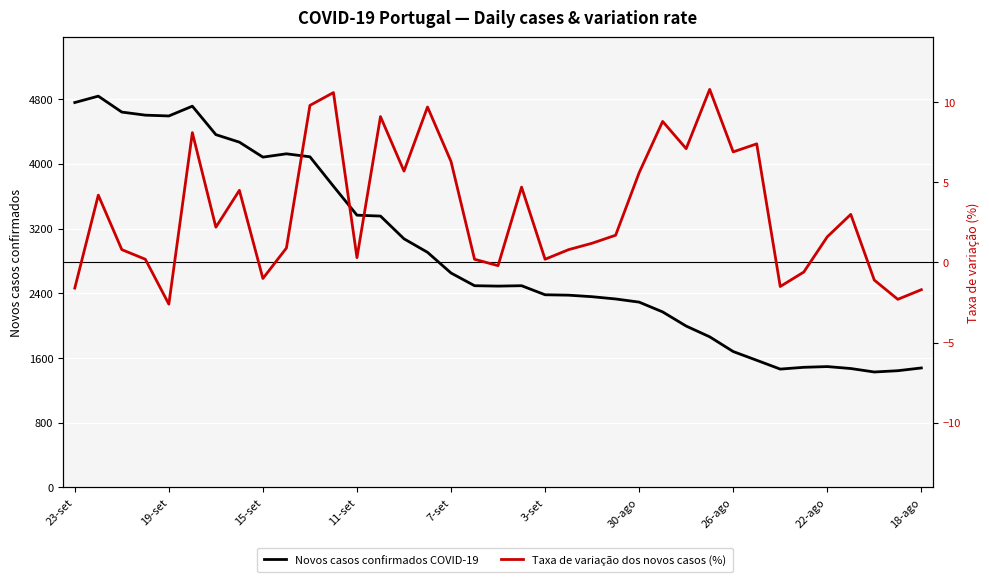

True or false: Novos casos confirmados COVID-19 and Taxa de variação dos novos casos (%) intersect in this chart.

False